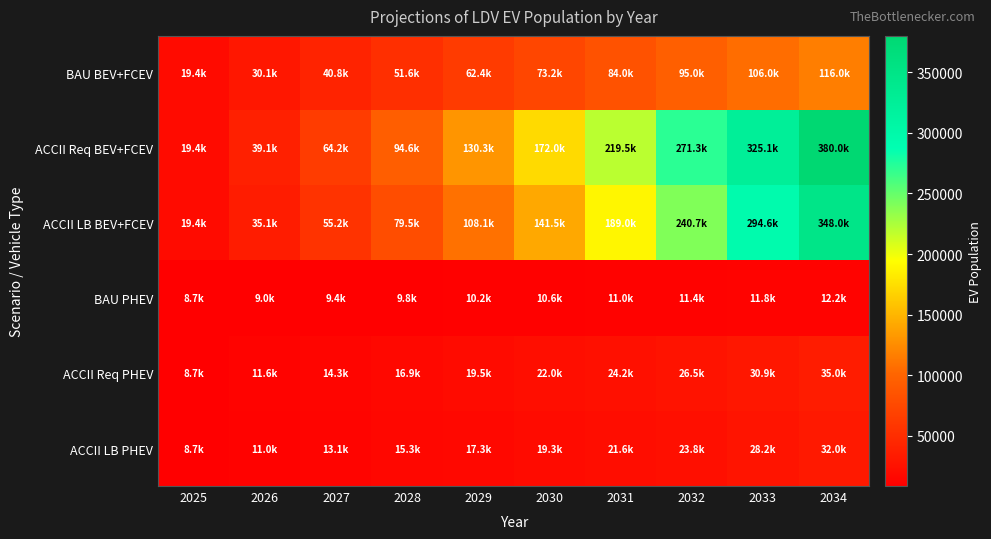

At which category is the sum across all series the highest?

2034